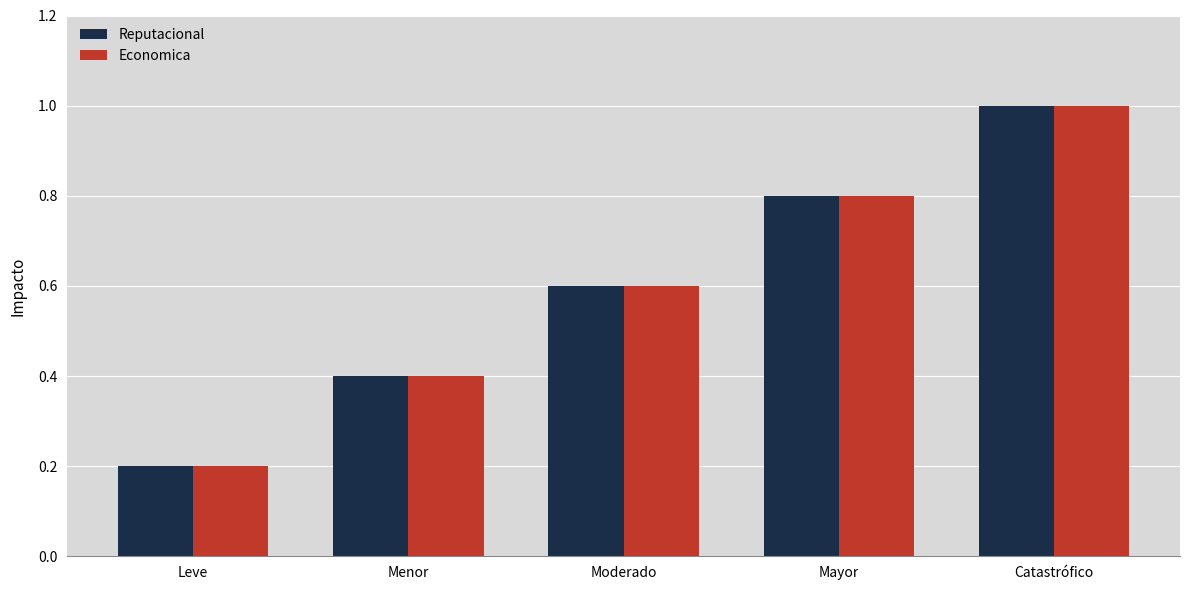

Reading left to right, transcribe all the data shown in this chart.

Reputacional: Leve=0.2	Menor=0.4	Moderado=0.6	Mayor=0.8	Catastrófico=1.0
Economica: Leve=0.2	Menor=0.4	Moderado=0.6	Mayor=0.8	Catastrófico=1.0